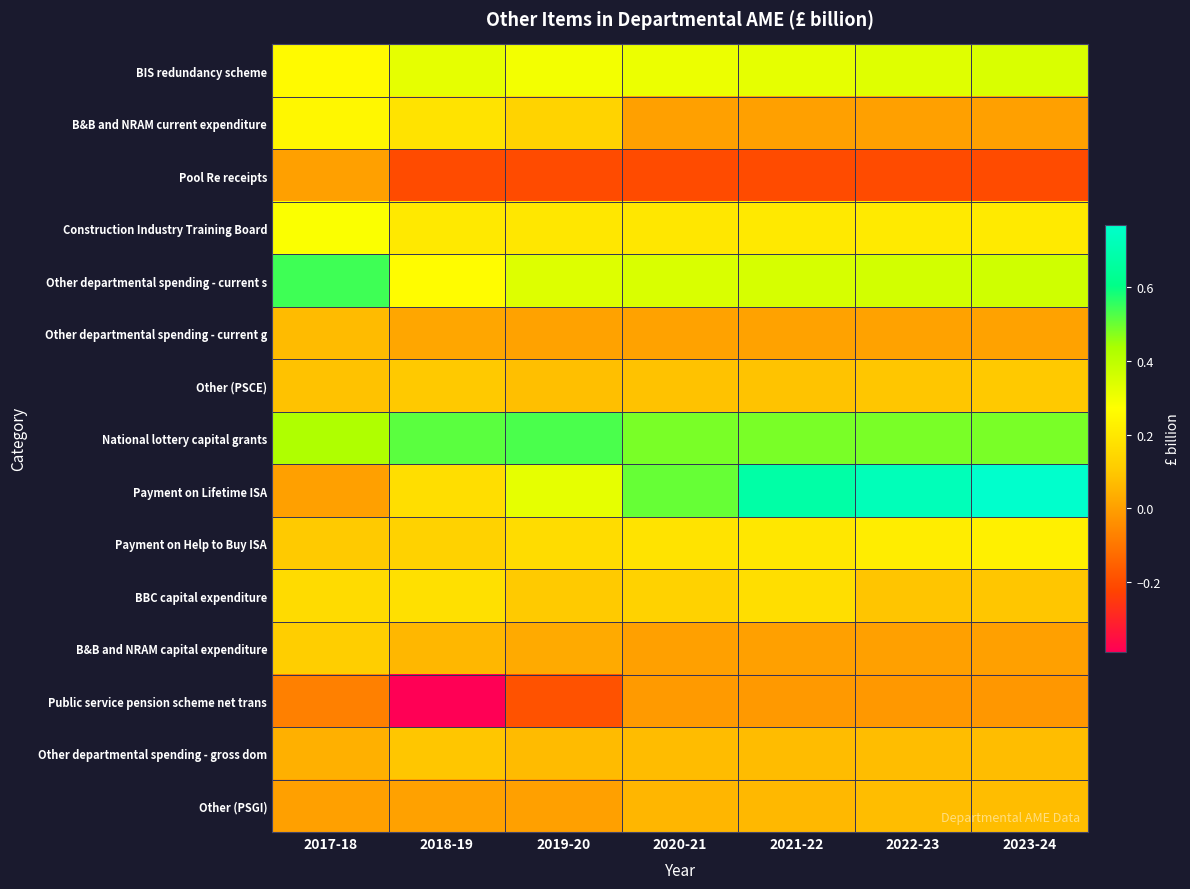

What is the greatest value displayed?

0.8